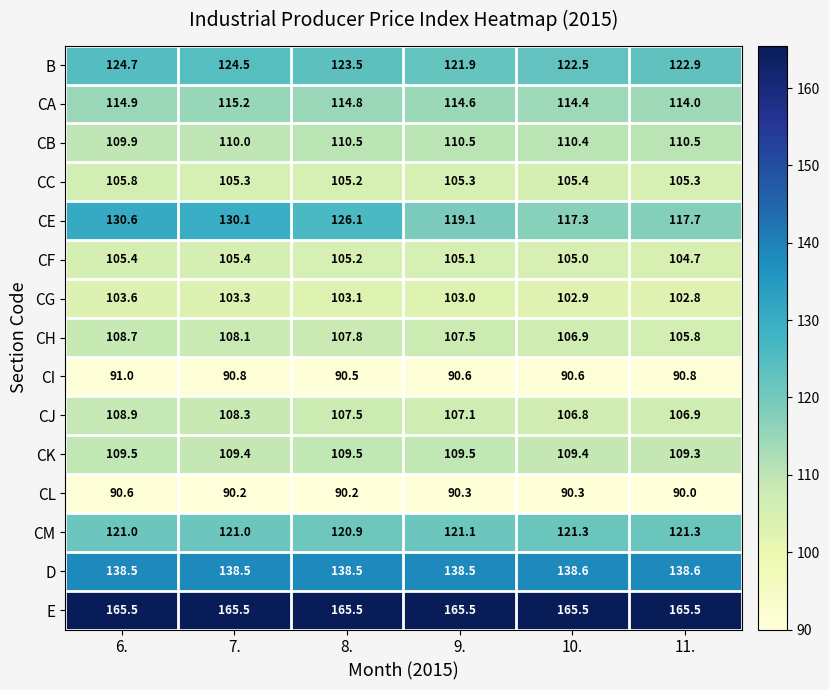

The value of CK at 11. is 109.3. True or false?

True